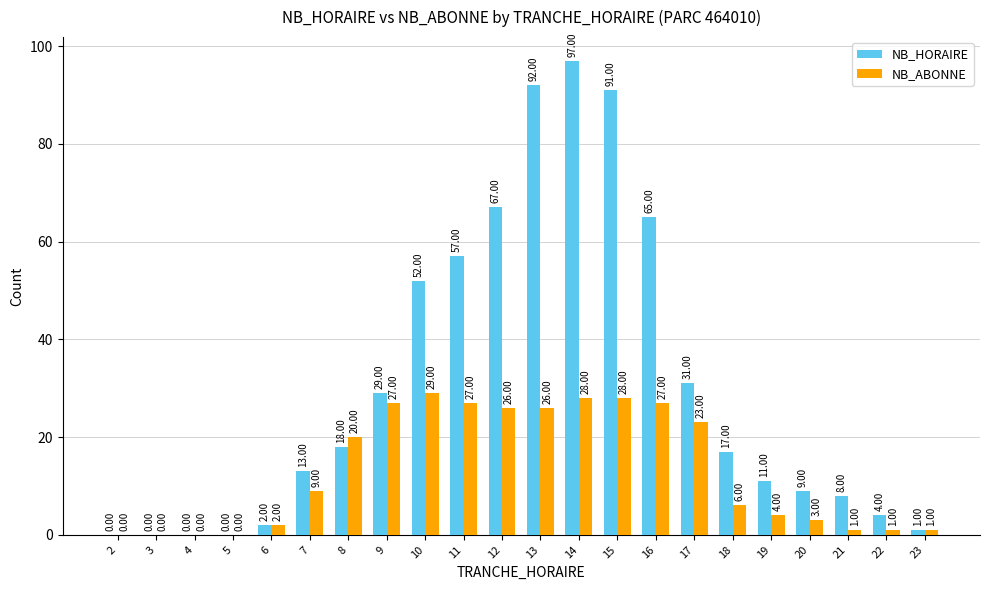

What is the sum of all NB_ABONNE values?

288